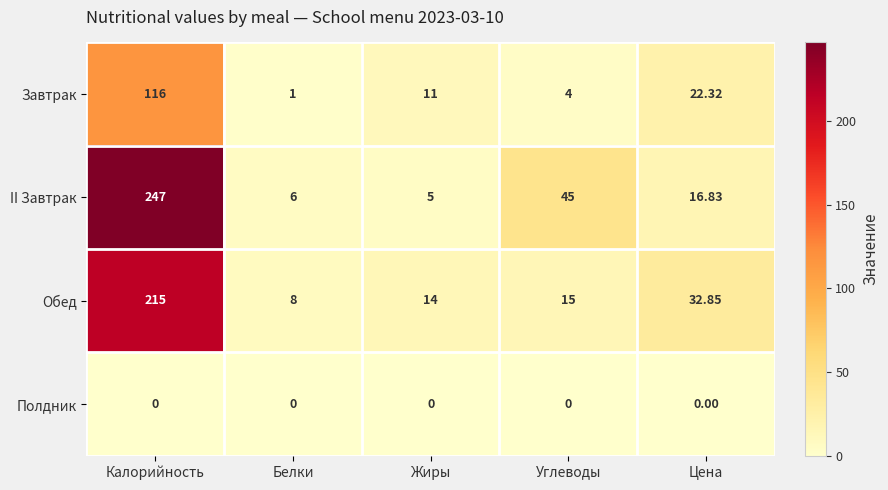

At which label does Обед reach its peak?

Калорийность